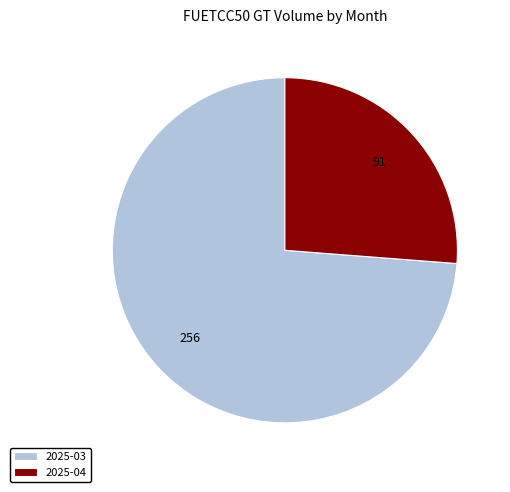

Which slice represents more than half of the pie?

2025-03